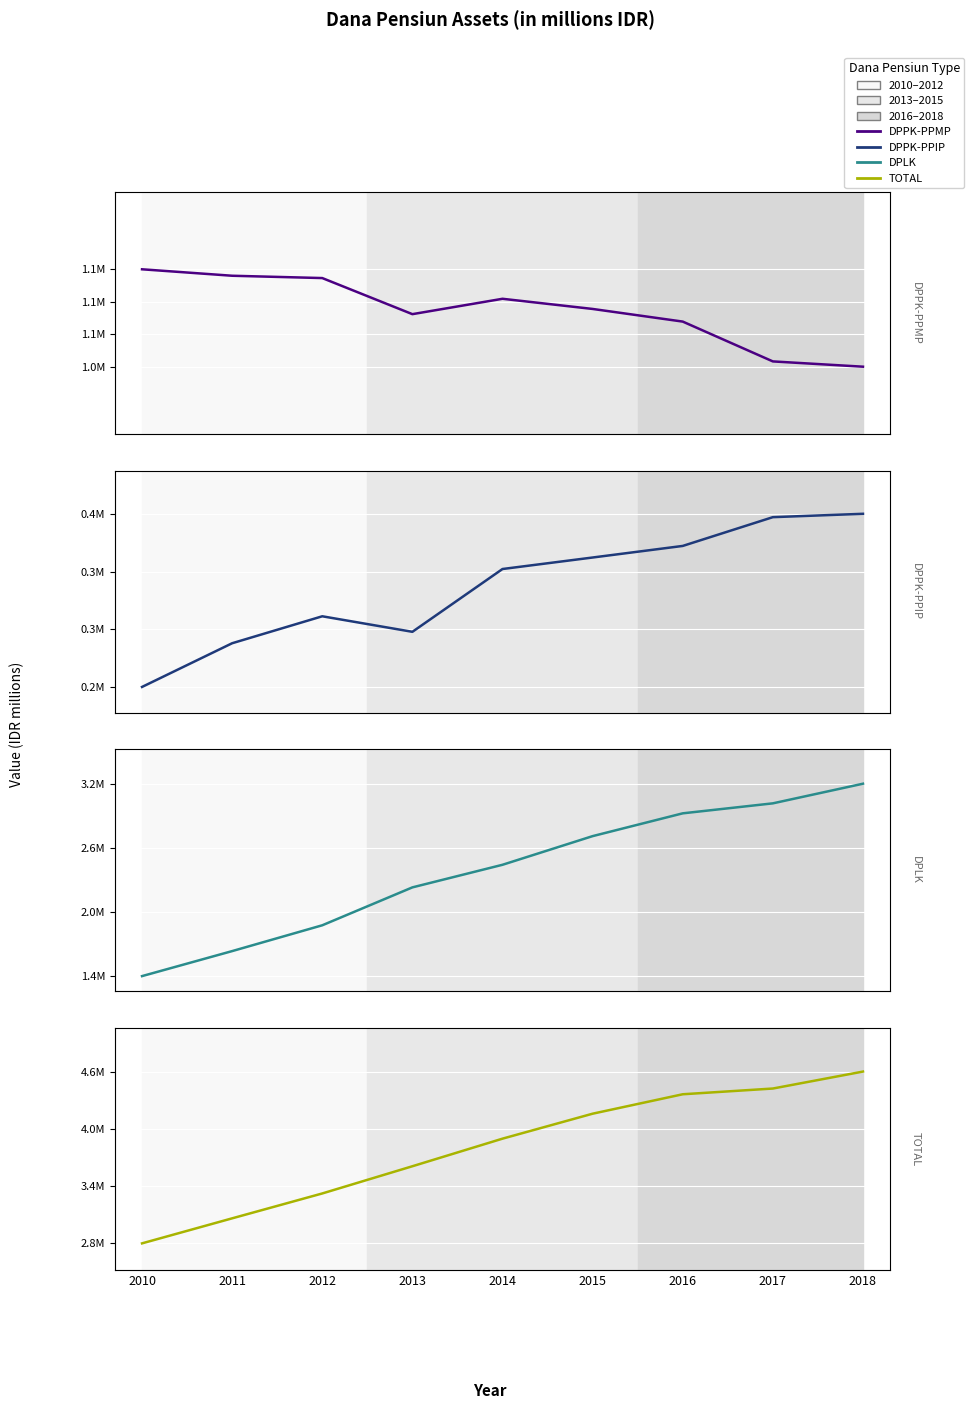

What is the difference between the second highest and minimum values in the DPPK-PPMP series?

135041